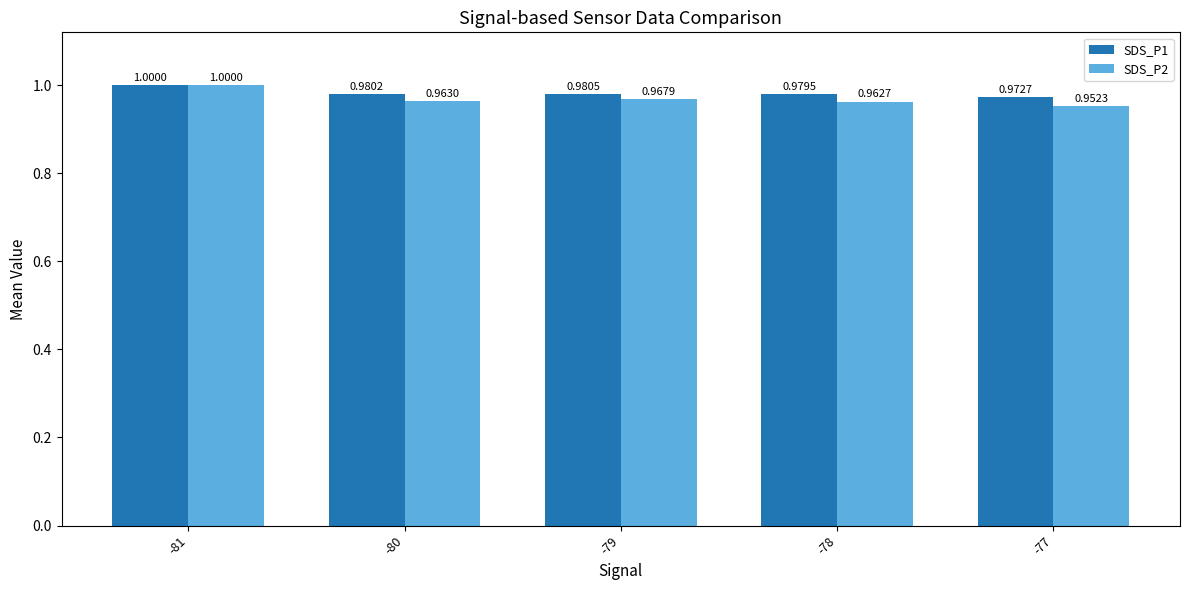

Which series has the largest total across all categories?

SDS_P1